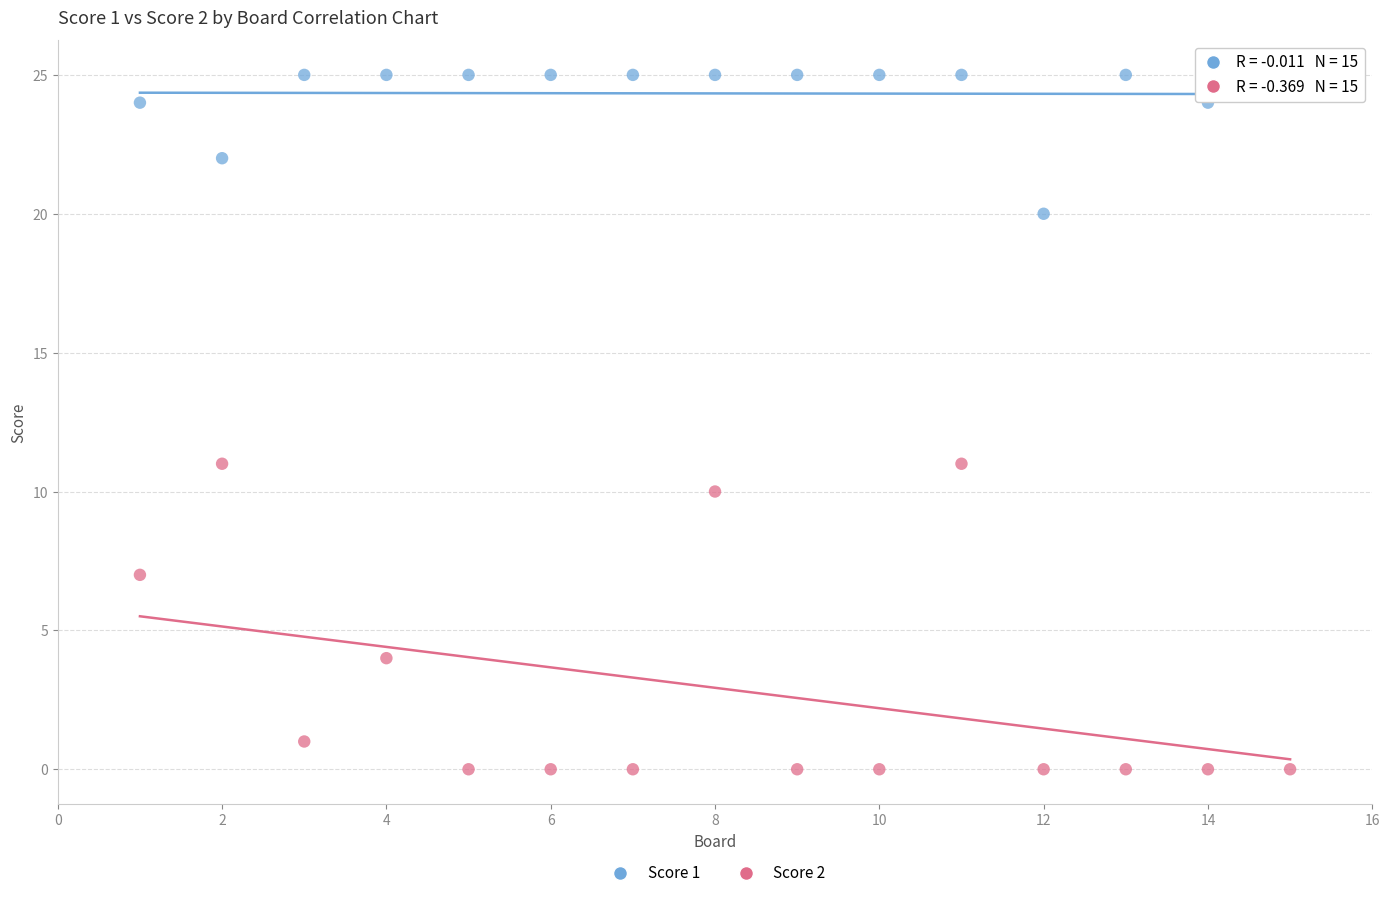

Which series contains the lowest Y value?

Score 2